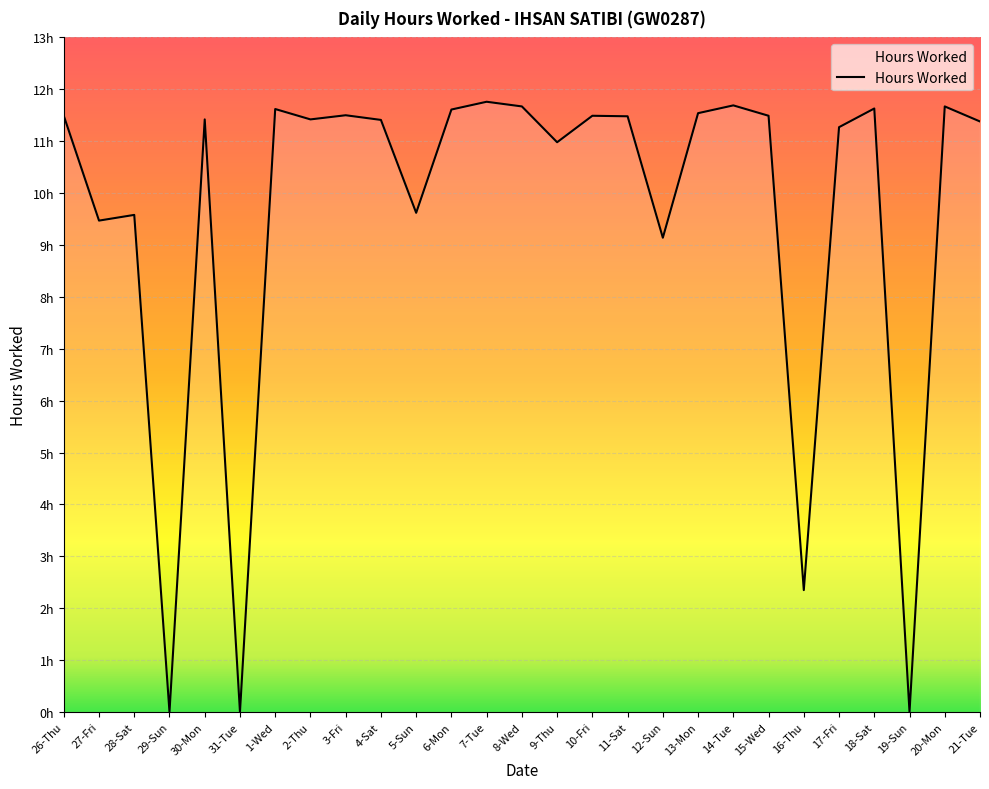

How many data points does each series have?

27